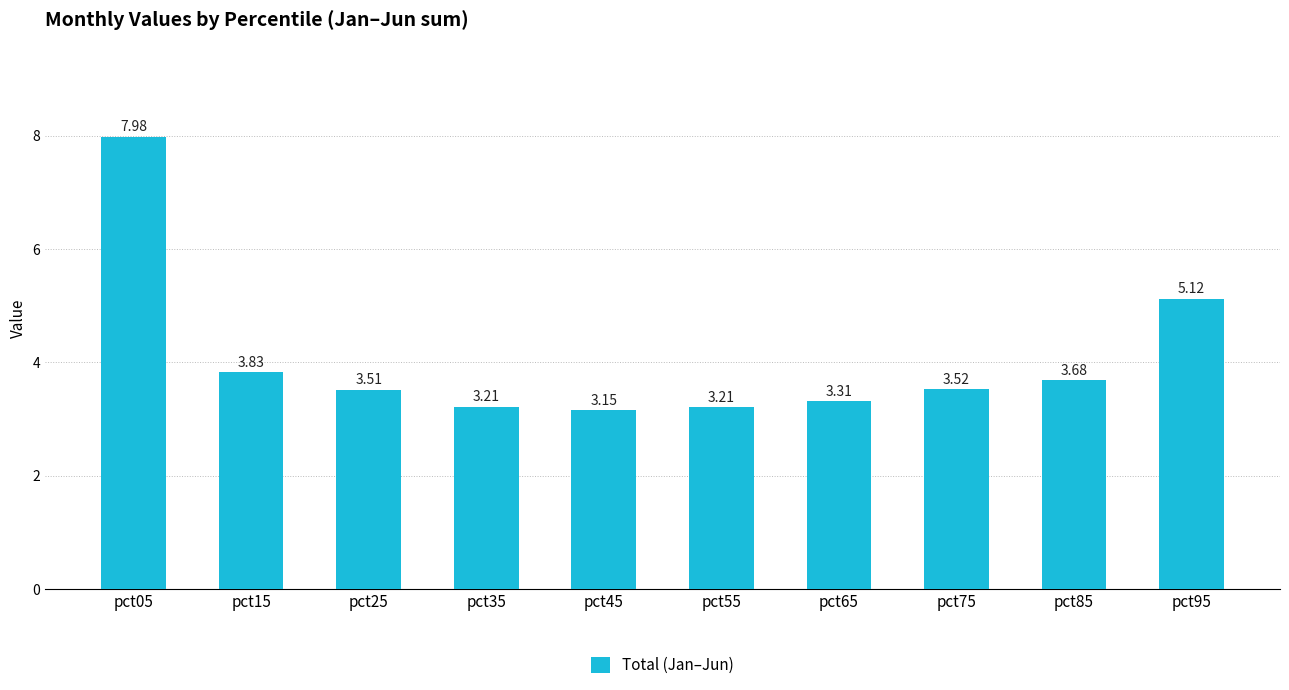

What is the sum of all values?

40.5